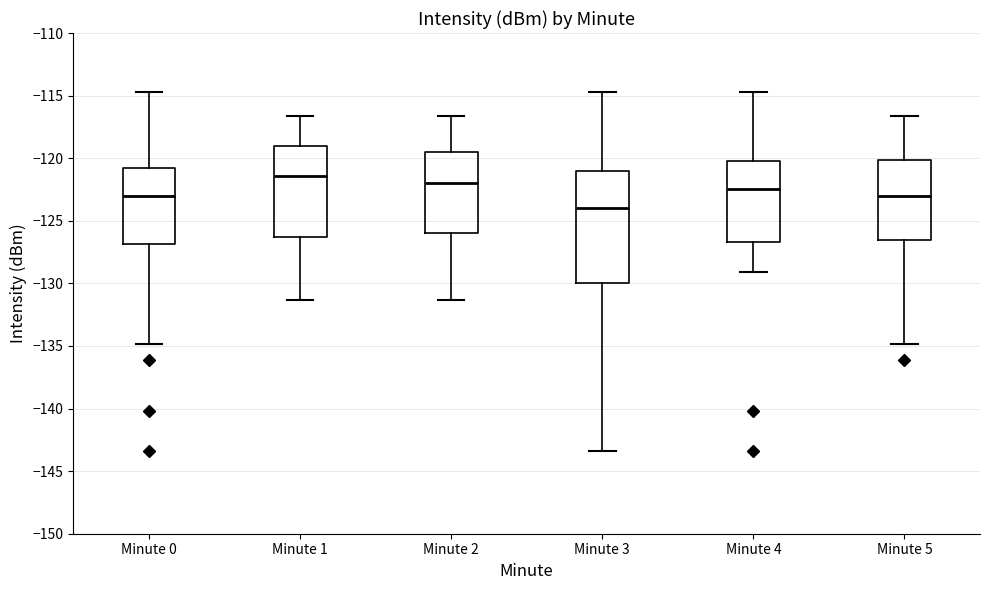

Reading left to right, read every box against the y-axis: the position of its median line, the range the box covers, and the ends of its whiskers. The values are not printed on the chart, so give them approximately, as read against the axis.

Minute 0: median -123.0, box -127.0 to -121.0, whiskers -135.0 to -114.5
Minute 1: median -121.5, box -126.5 to -119.0, whiskers -131.5 to -116.5
Minute 2: median -122.0, box -126.0 to -119.5, whiskers -131.5 to -116.5
Minute 3: median -124.0, box -130.0 to -121.0, whiskers -143.5 to -114.5
Minute 4: median -122.5, box -126.5 to -120.0, whiskers -129.0 to -114.5
Minute 5: median -123.0, box -126.5 to -120.0, whiskers -135.0 to -116.5